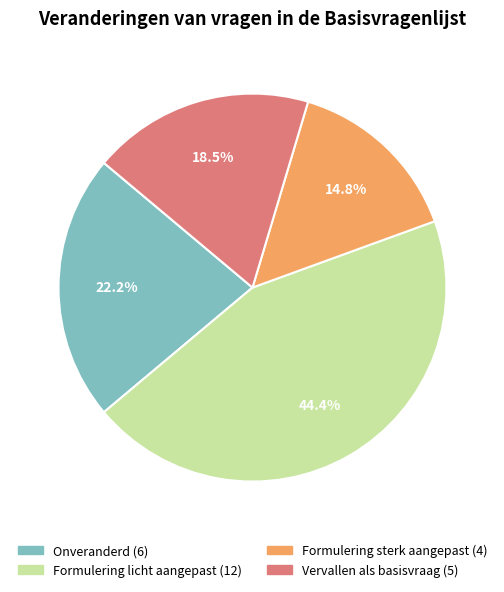

Approximately how many times larger is the value at Formulering licht aangepast compared to Onveranderd?

2.0